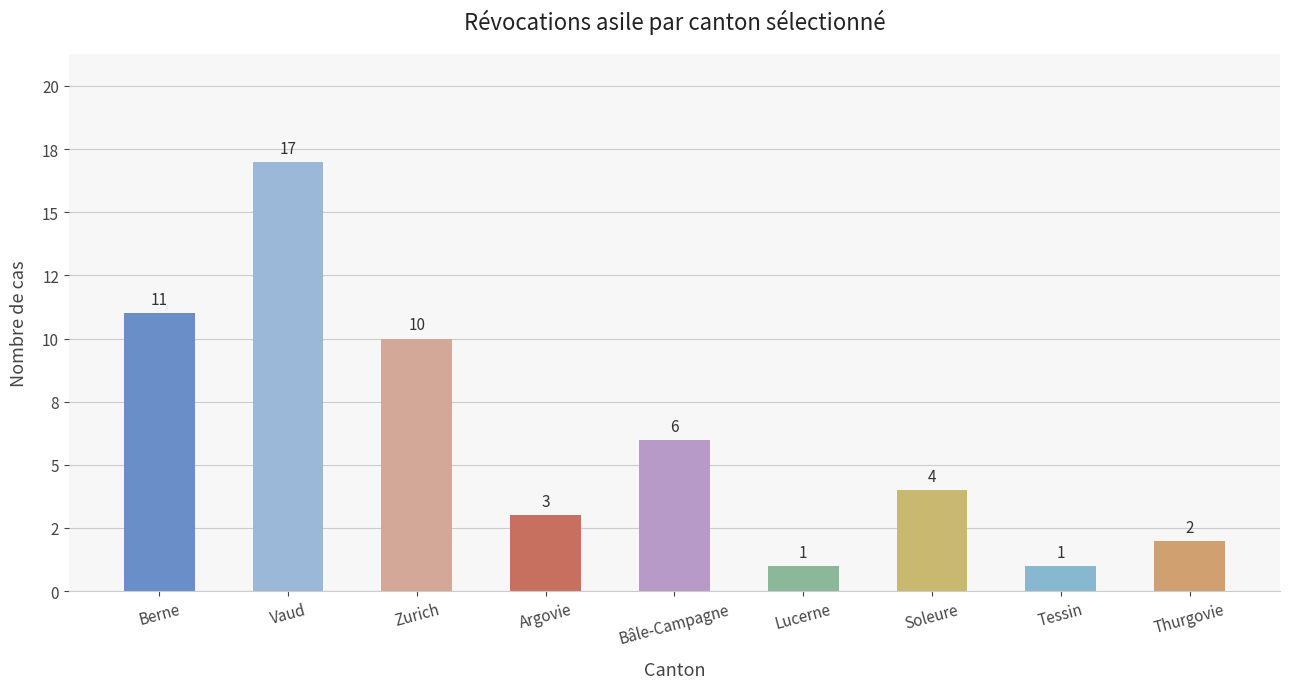

Rank the categories by value from lowest to highest.

Lucerne, Tessin, Thurgovie, Argovie, Soleure, Bâle-Campagne, Zurich, Berne, Vaud